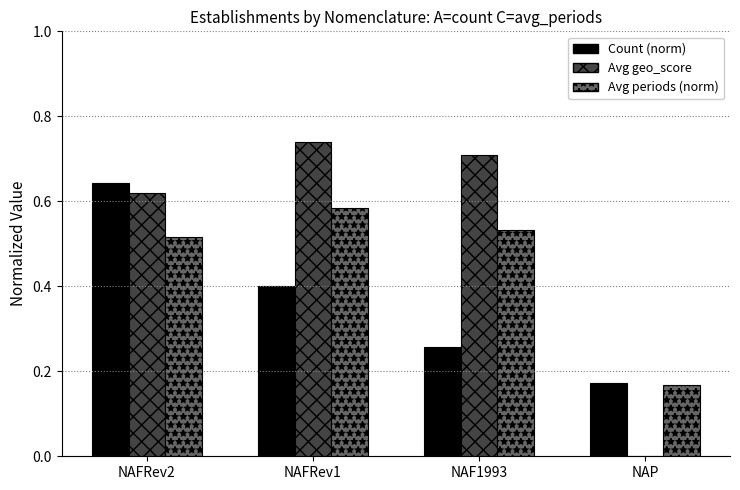

What is the sum of the Count (norm) values at NAFRev2 and NAF1993?

0.9